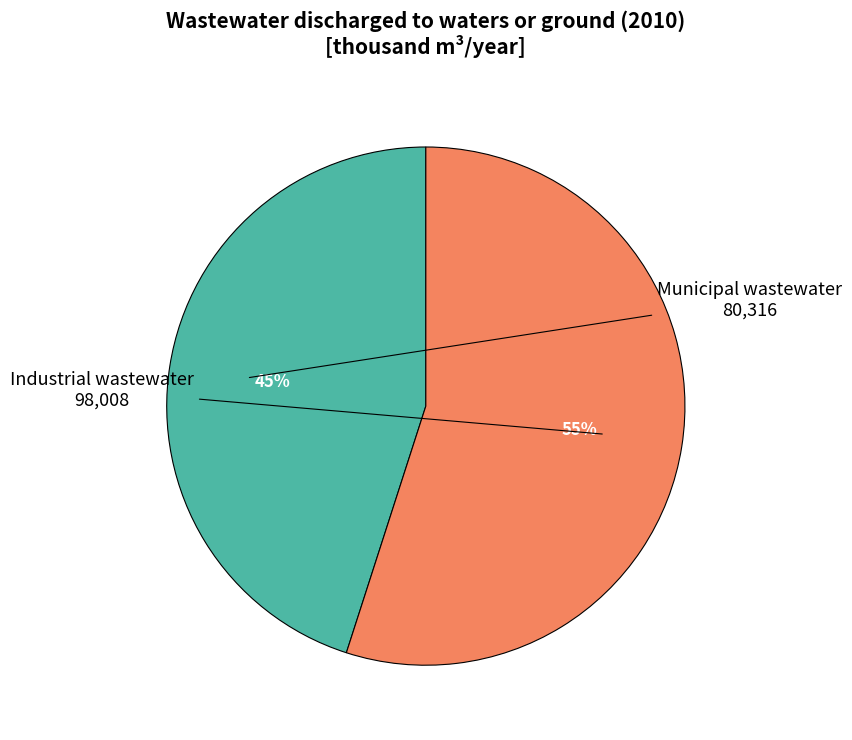

Is it true that Industrial wastewater is 55% of the pie?

True